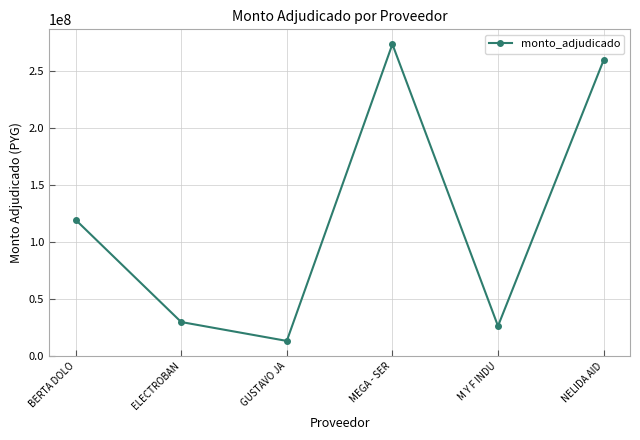

Is it true that the value at ELECTROBAN is 29444000?

True